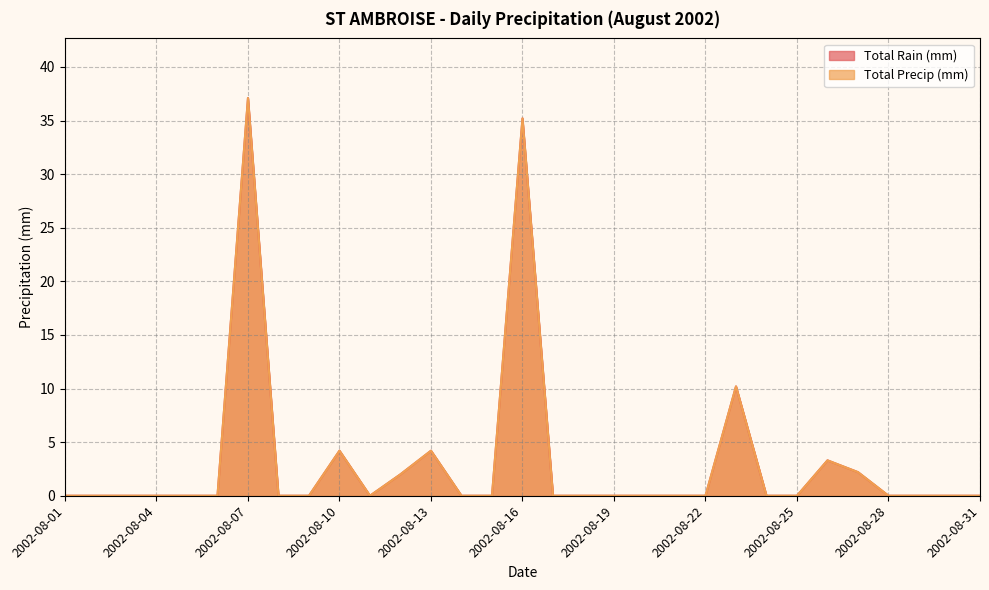

Reading left to right, what are all the values shown in this chart?

Total Rain (mm): 2002-08-01=0.0	2002-08-02=0.0	2002-08-03=0.0	2002-08-04=0.0	2002-08-05=0.0	2002-08-06=0.0	2002-08-07=37.1	2002-08-08=0.0	2002-08-09=0.0	2002-08-10=4.2	2002-08-11=0.0	2002-08-12=2.0	2002-08-13=4.2	2002-08-14=0.0	2002-08-15=0.0	2002-08-16=35.2	2002-08-17=0.0	2002-08-18=0.0	2002-08-19=0.0	2002-08-20=0.0	2002-08-21=0.0	2002-08-22=0.0	2002-08-23=10.2	2002-08-24=0.0	2002-08-25=0.0	2002-08-26=3.3	2002-08-27=2.2	2002-08-28=0.0	2002-08-29=0.0	2002-08-30=0.0	2002-08-31=0.0
Total Precip (mm): 2002-08-01=0.0	2002-08-02=0.0	2002-08-03=0.0	2002-08-04=0.0	2002-08-05=0.0	2002-08-06=0.0	2002-08-07=37.1	2002-08-08=0.0	2002-08-09=0.0	2002-08-10=4.2	2002-08-11=0.0	2002-08-12=2.0	2002-08-13=4.2	2002-08-14=0.0	2002-08-15=0.0	2002-08-16=35.2	2002-08-17=0.0	2002-08-18=0.0	2002-08-19=0.0	2002-08-20=0.0	2002-08-21=0.0	2002-08-22=0.0	2002-08-23=10.2	2002-08-24=0.0	2002-08-25=0.0	2002-08-26=3.3	2002-08-27=2.2	2002-08-28=0.0	2002-08-29=0.0	2002-08-30=0.0	2002-08-31=0.0